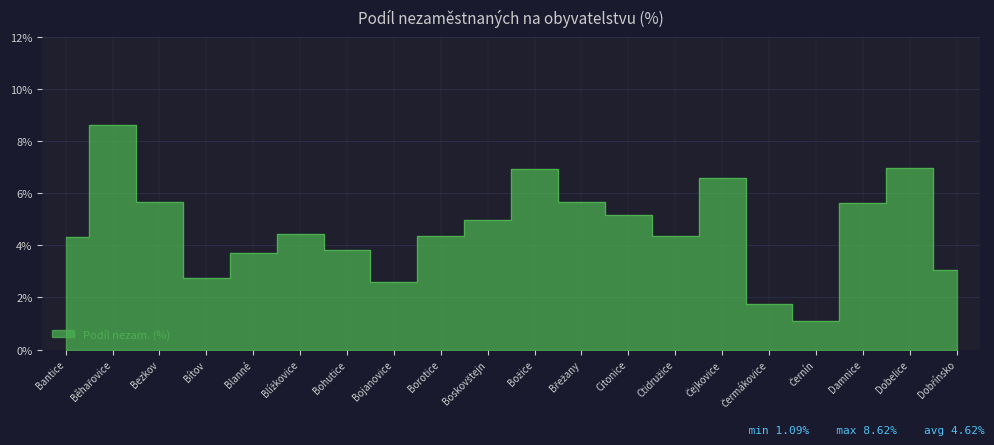

What is the change in value from Bojanovice to Čermákovice?

-0.9